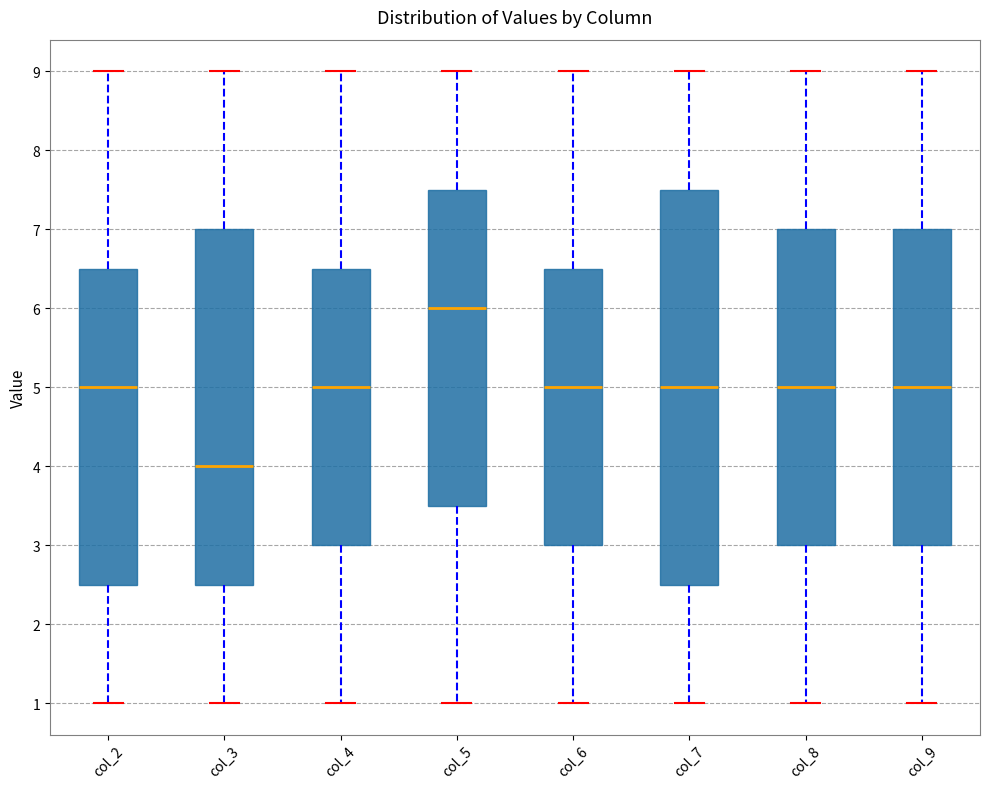

Reading left to right, read every box against the y-axis: the position of its median line, the range the box covers, and the ends of its whiskers. The values are not printed on the chart, so give them approximately, as read against the axis.

col_2: median 5.0, box 2.5 to 6.5, whiskers 1.0 to 9.0
col_3: median 4.0, box 2.5 to 7.0, whiskers 1.0 to 9.0
col_4: median 5.0, box 3.0 to 6.5, whiskers 1.0 to 9.0
col_5: median 6.0, box 3.5 to 7.5, whiskers 1.0 to 9.0
col_6: median 5.0, box 3.0 to 6.5, whiskers 1.0 to 9.0
col_7: median 5.0, box 2.5 to 7.5, whiskers 1.0 to 9.0
col_8: median 5.0, box 3.0 to 7.0, whiskers 1.0 to 9.0
col_9: median 5.0, box 3.0 to 7.0, whiskers 1.0 to 9.0